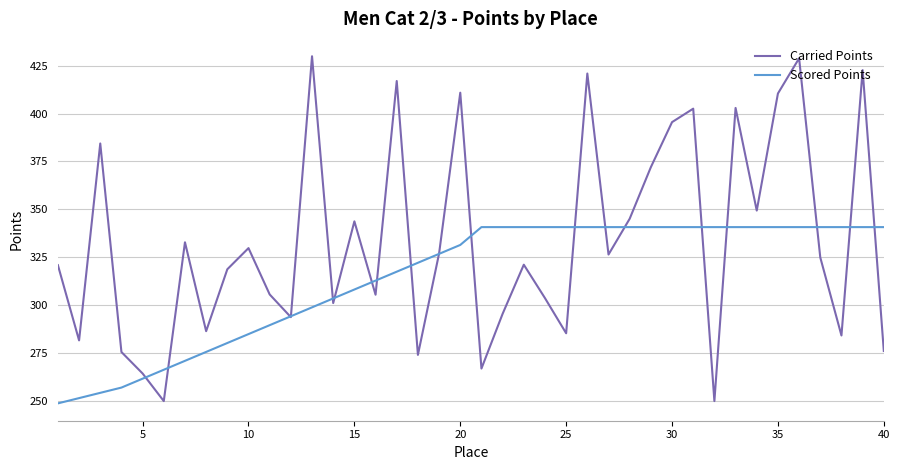

What is the minimum value for Carried Points?

250.0